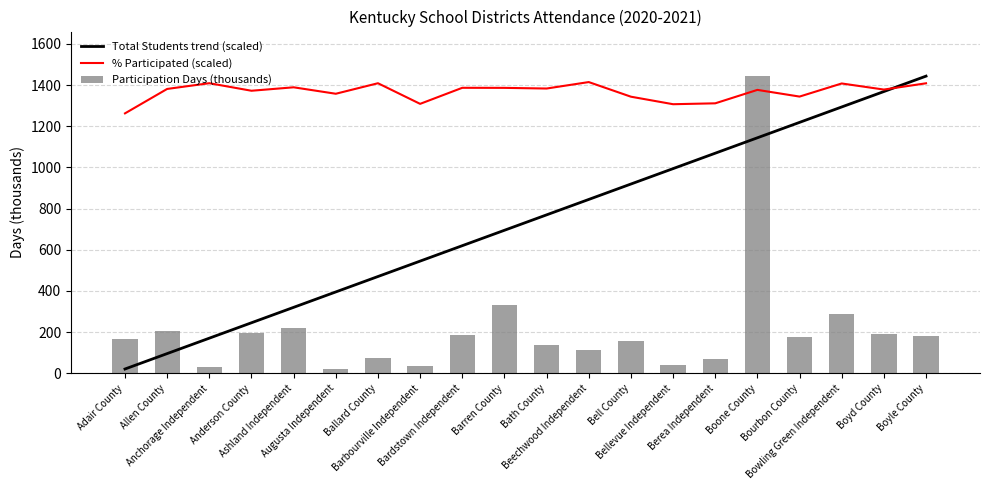

At which label does % Participated (scaled) first exceed 1381?

Allen County